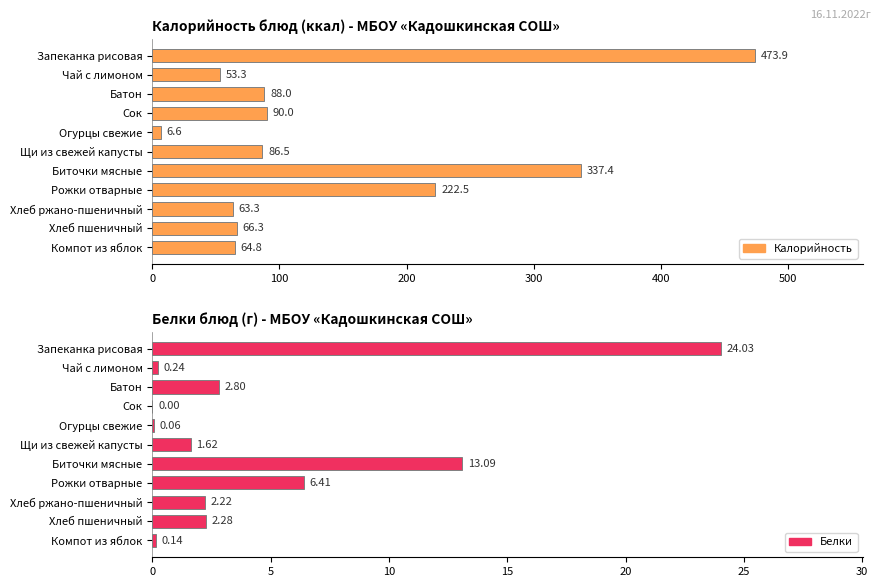

Does the chart contain stacked bars?

No